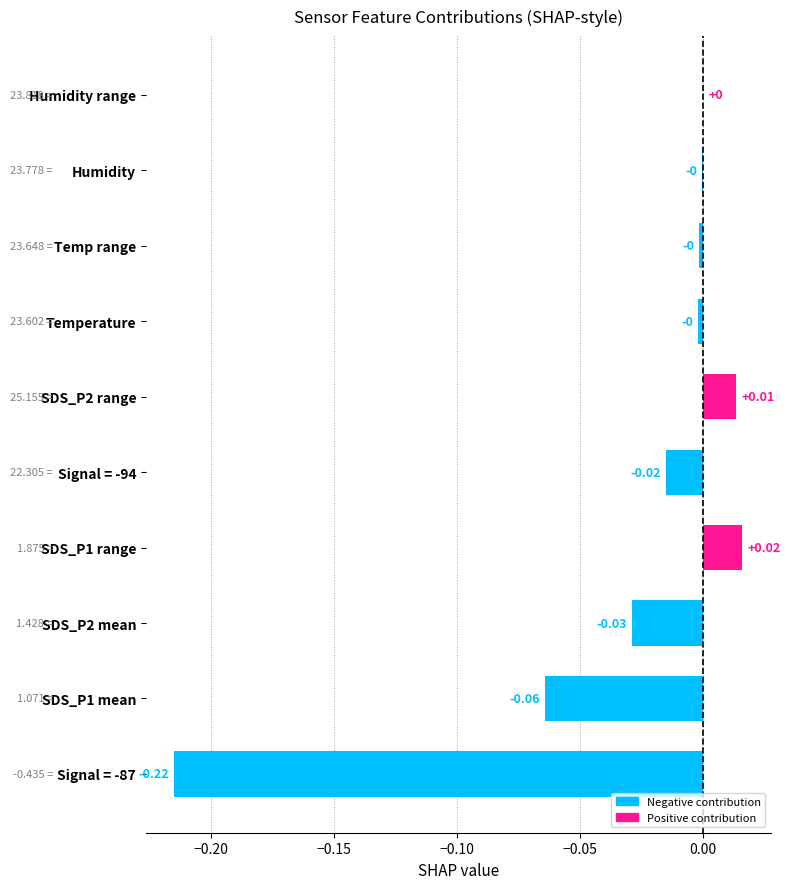

Which category has the highest value across all series?

SDS_P1 range